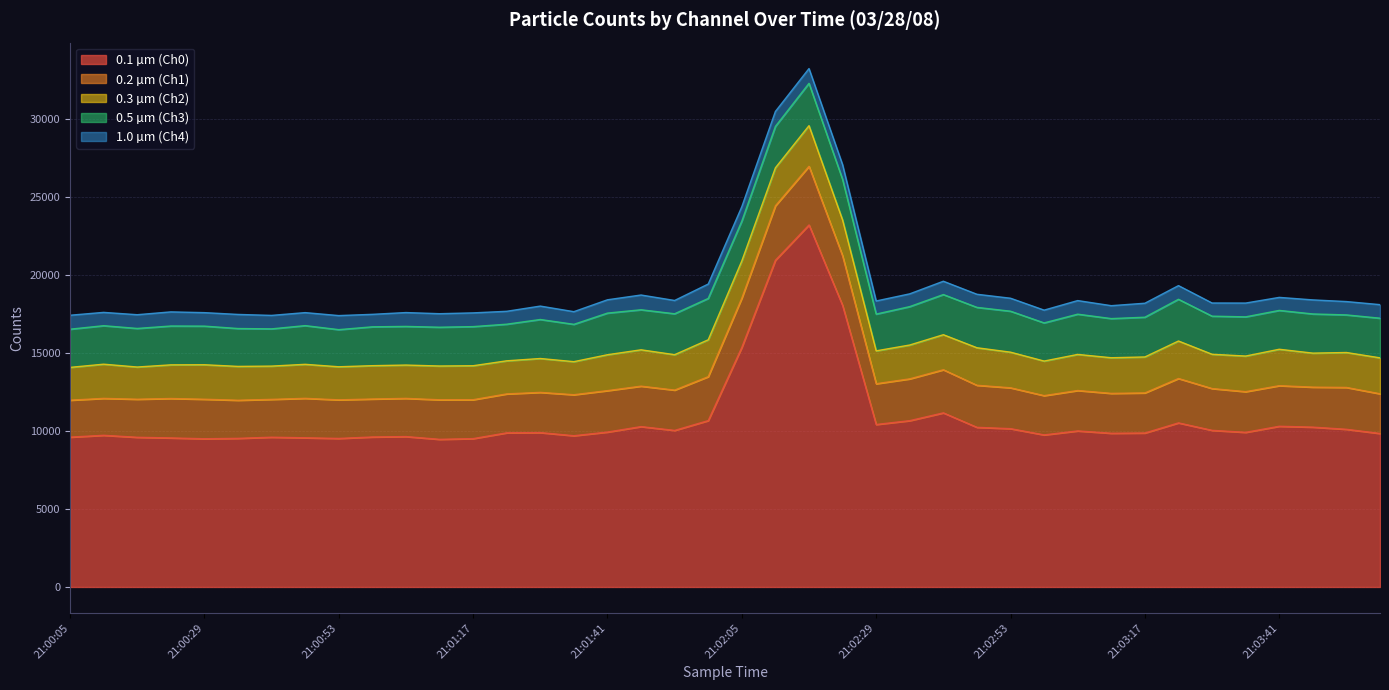

True or false: 0.3 µm (Ch2) has a value of 454 at 21:00:29.

False